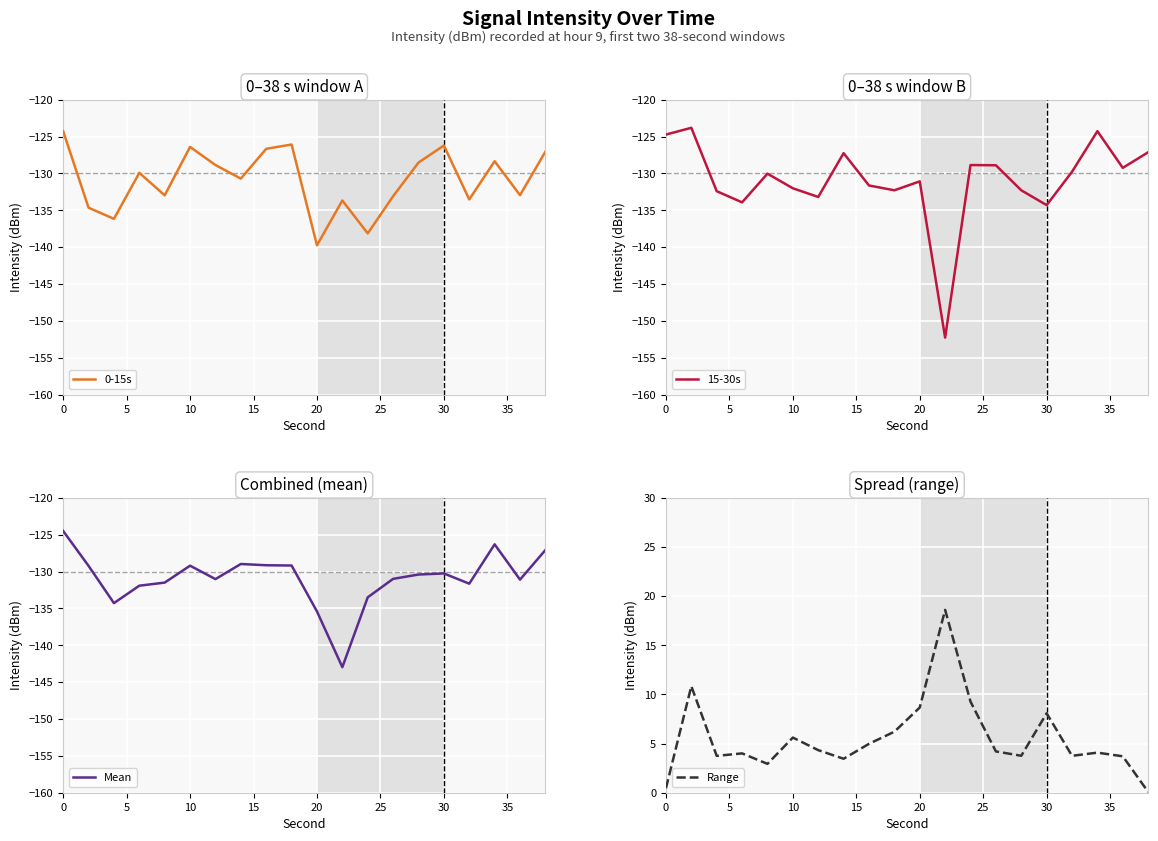

Where is the first local maximum for Mean?

10